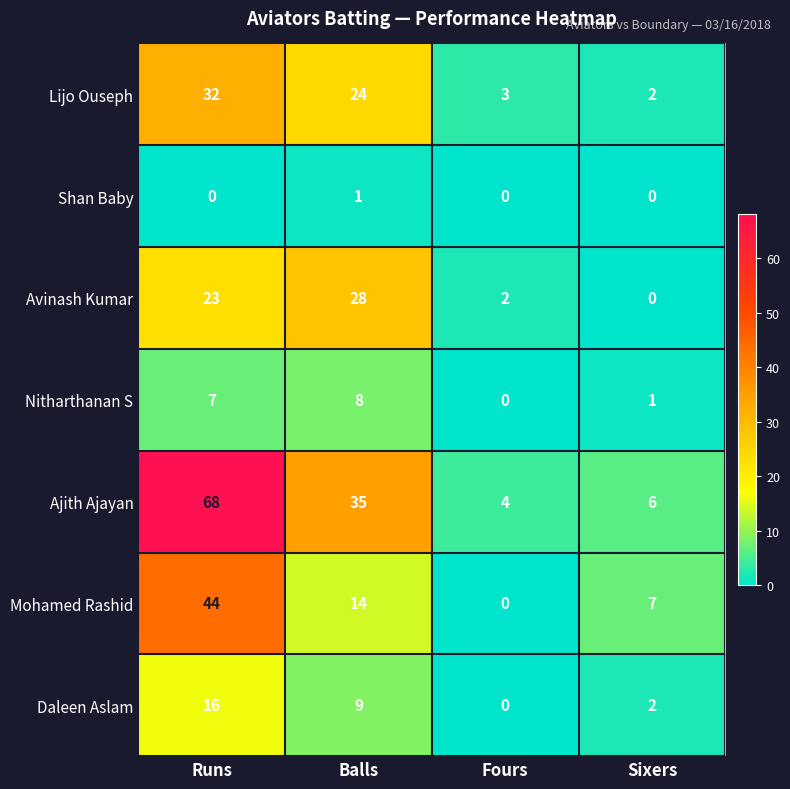

What is the difference between the second highest and second lowest values in the Mohamed Rashid series?

7